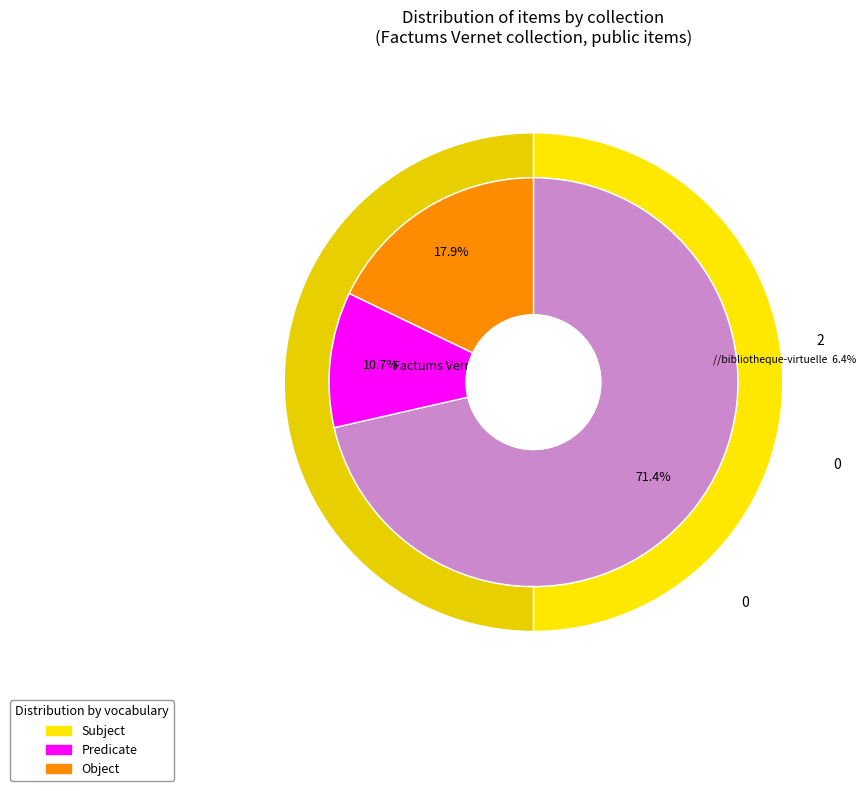

Is the sum of 53982 and 53979 greater than half?

Yes